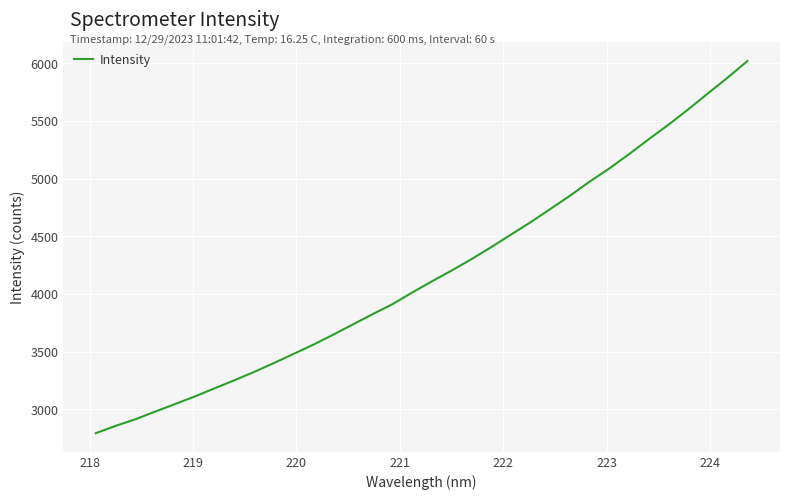

What is the average value?

4179.2